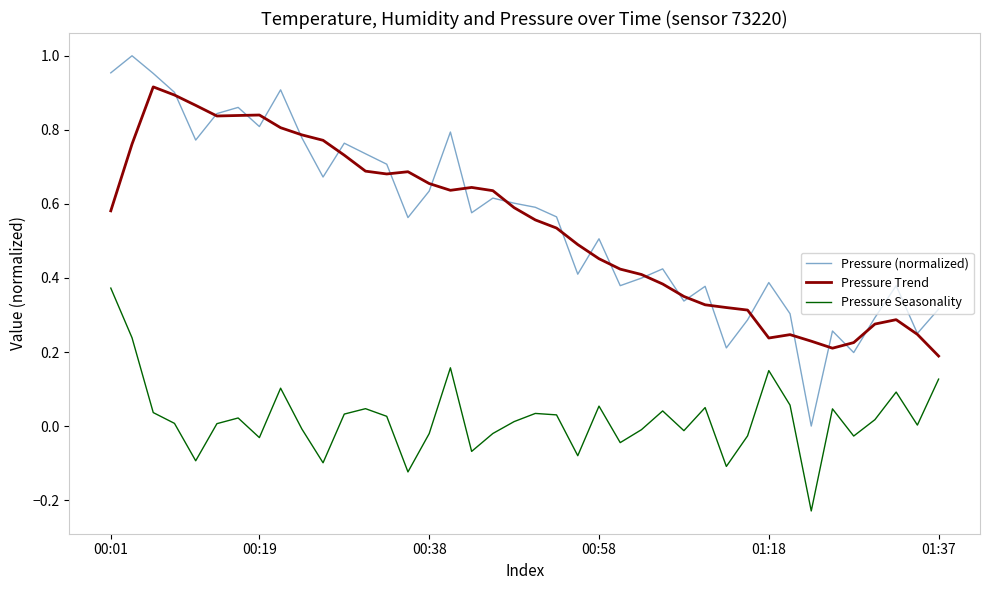

Which series has the largest range (max minus min)?

Pressure (normalized)